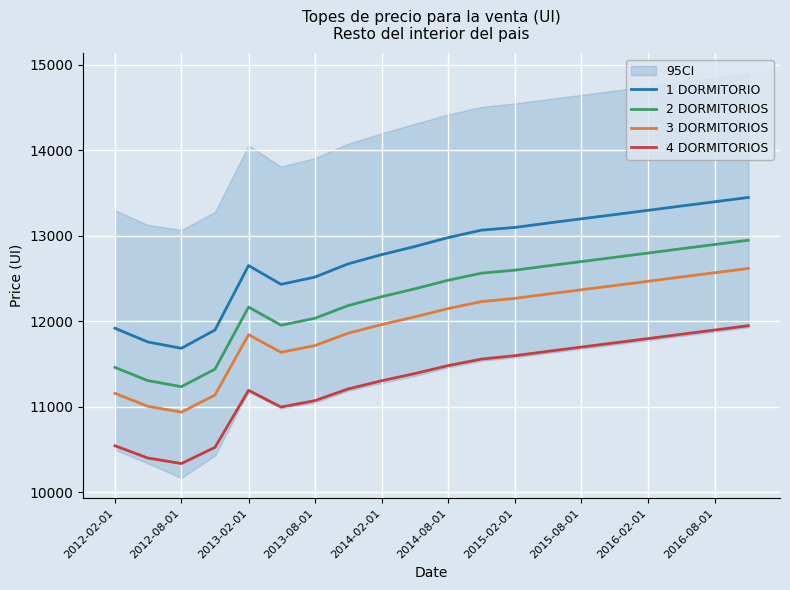

What is the value of the 2 DORMITORIOS point at the 18th from the left?

12850